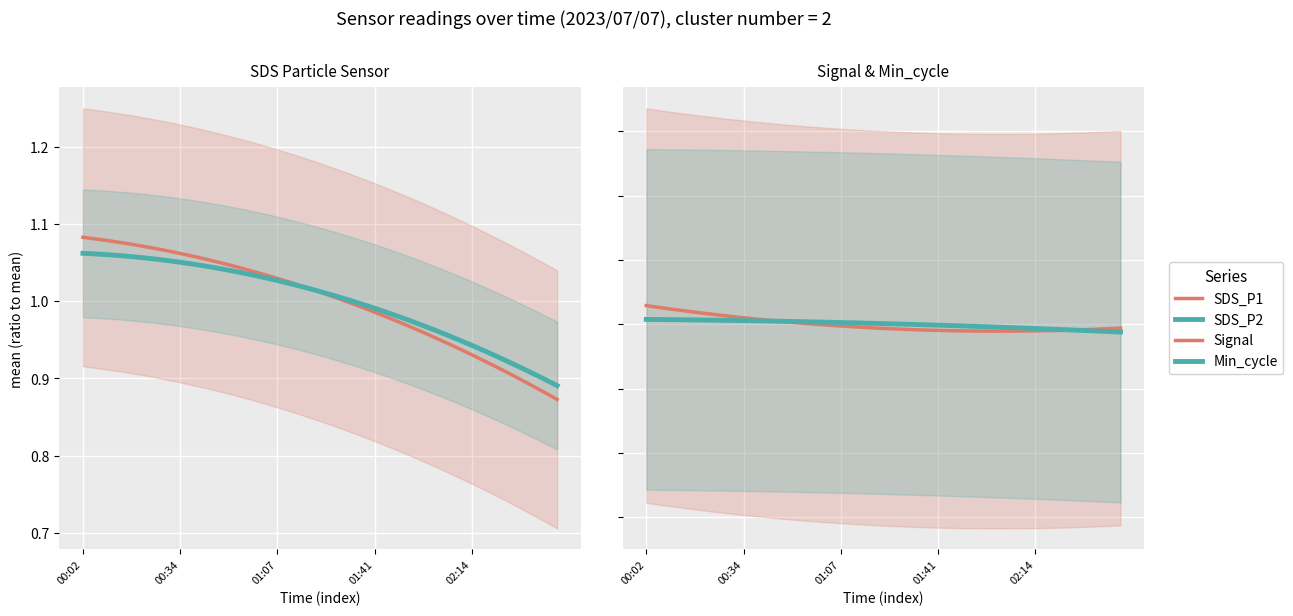

What is the sum of all SDS_P2 values?

40.0